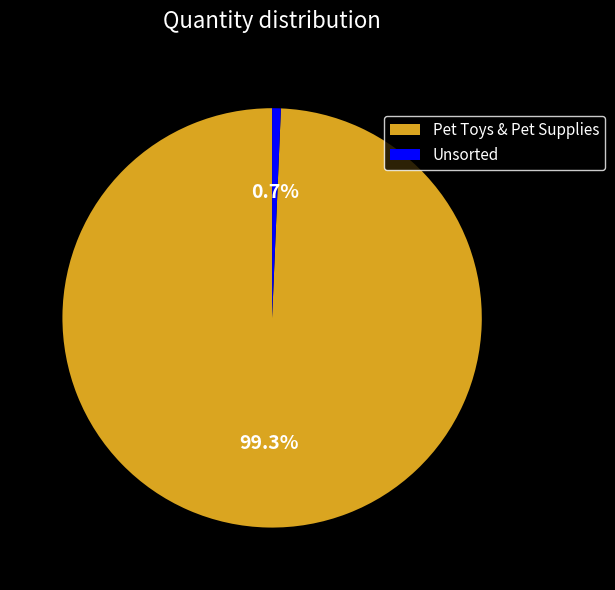

How many segments does this pie chart have?

2